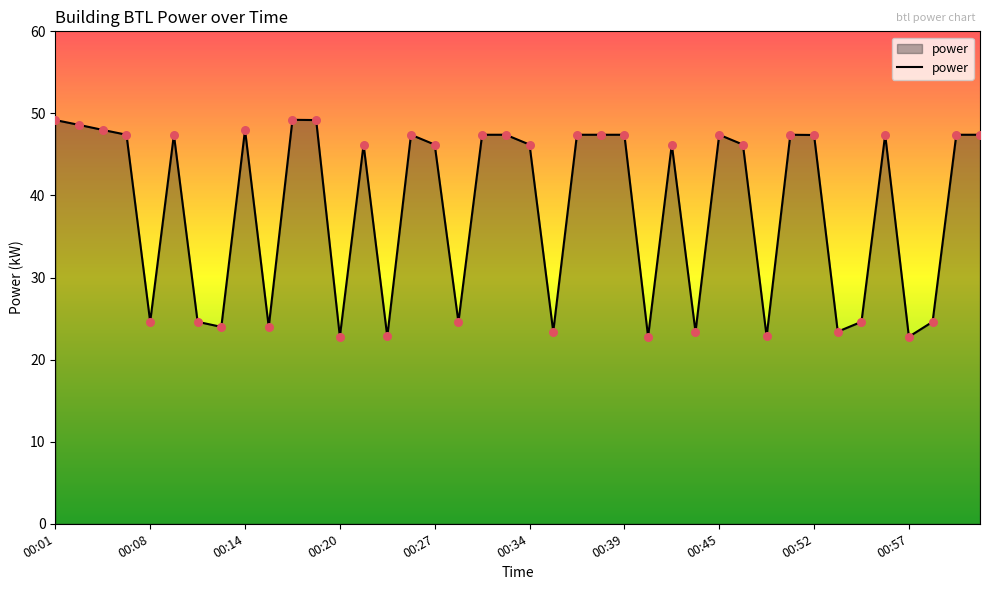

What is the difference between the maximum and minimum values?

26.4